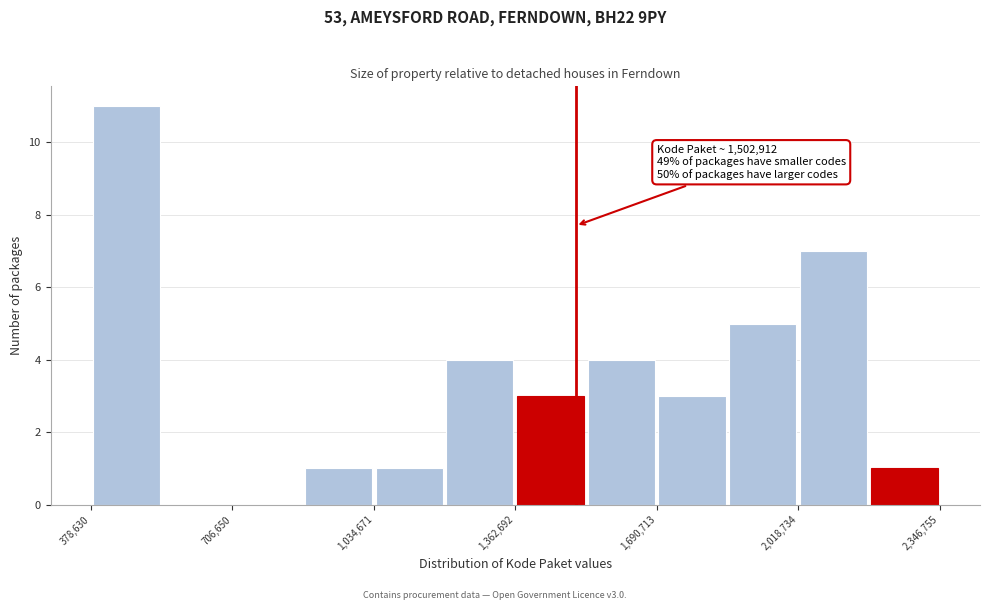

Read against the x-axis, roughly where is the centre of the tallest bar?

450000